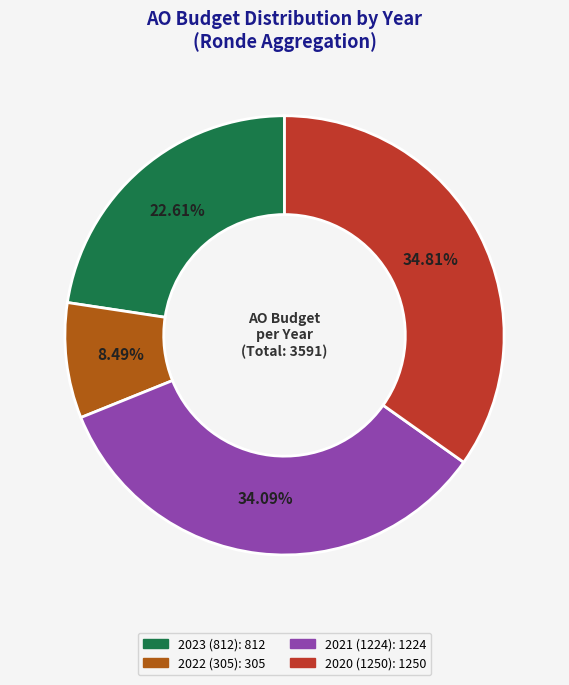

To the nearest percent, what is the difference between the largest and smallest slice percentages?

26%